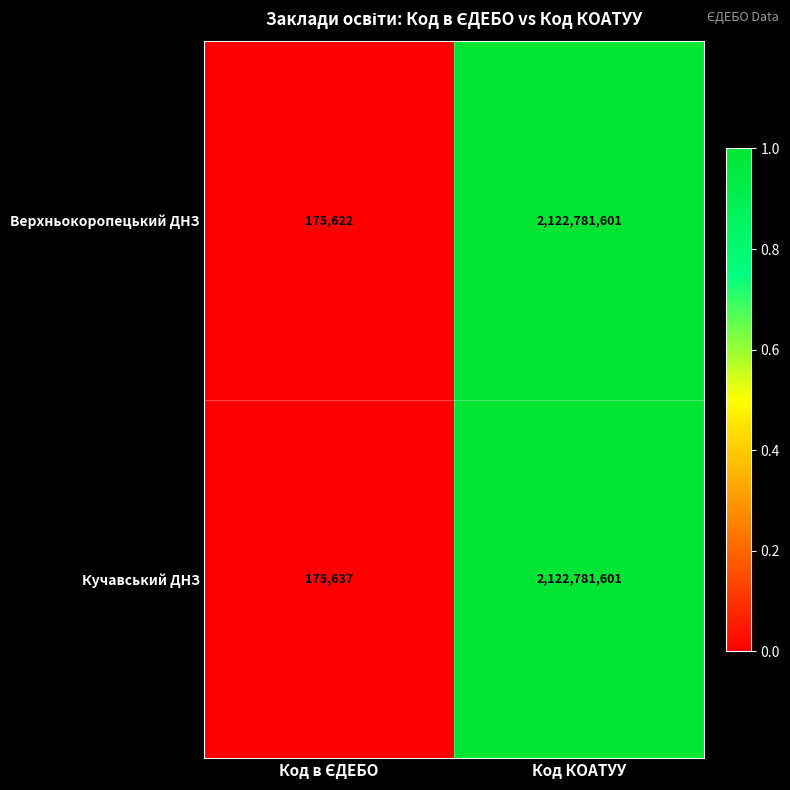

What is the sum of all Верхньокоропецький ДНЗ values?

2122957223